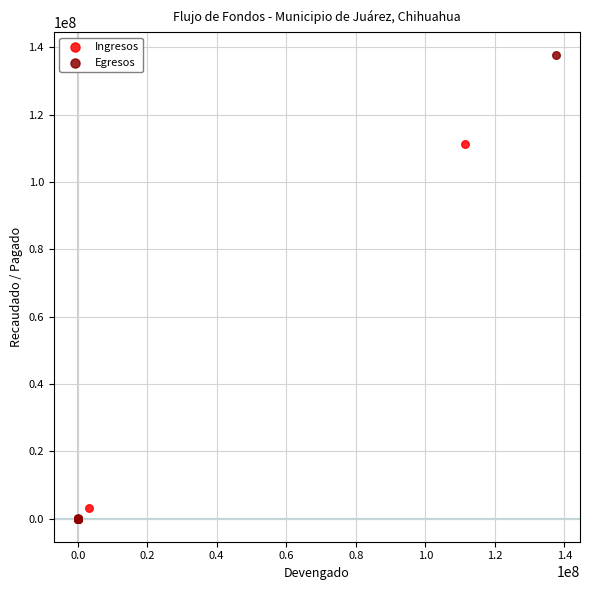

Which series reaches the maximum Y coordinate?

Egresos